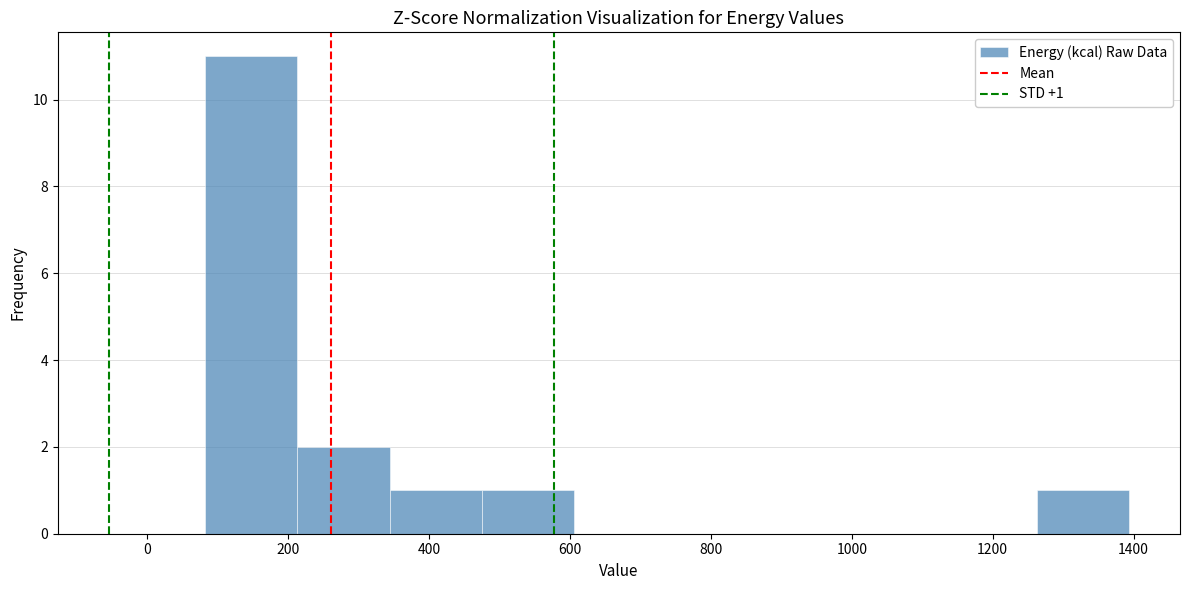

Which range on the x-axis has the tallest bar?

80 to 220